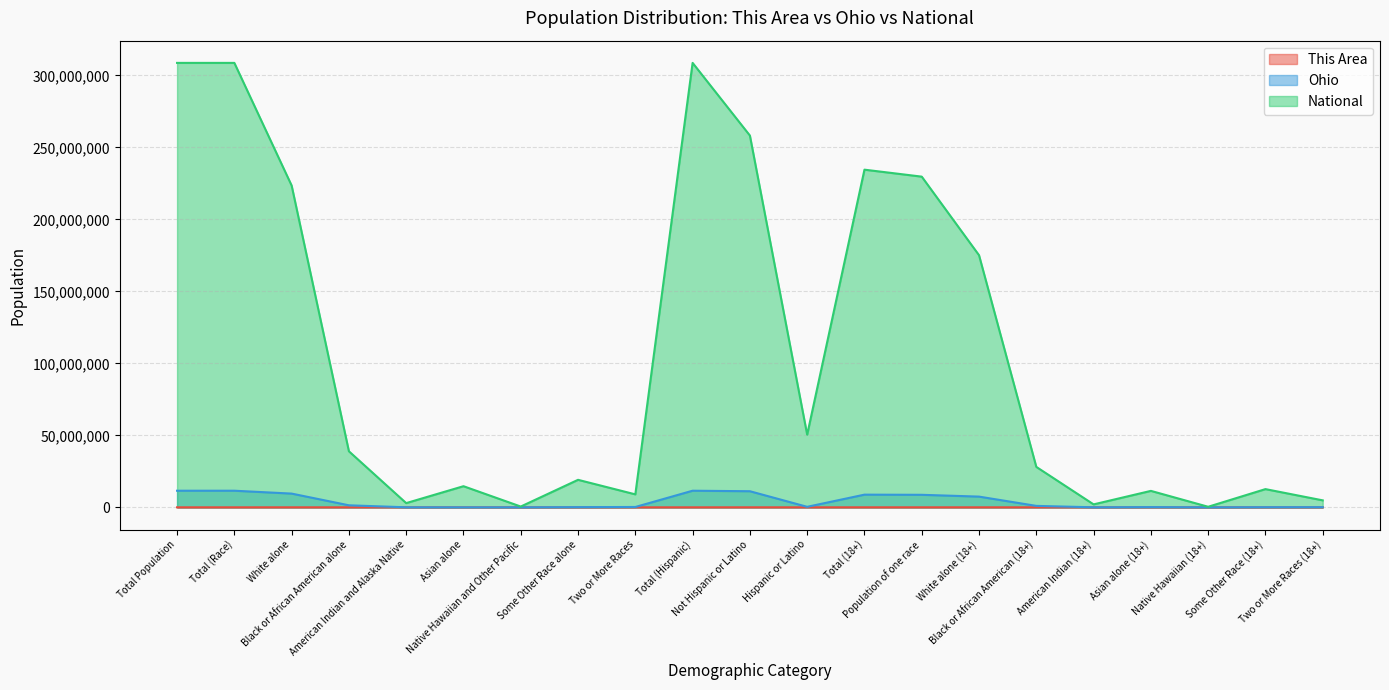

What is the sum of all This Area values?

43356